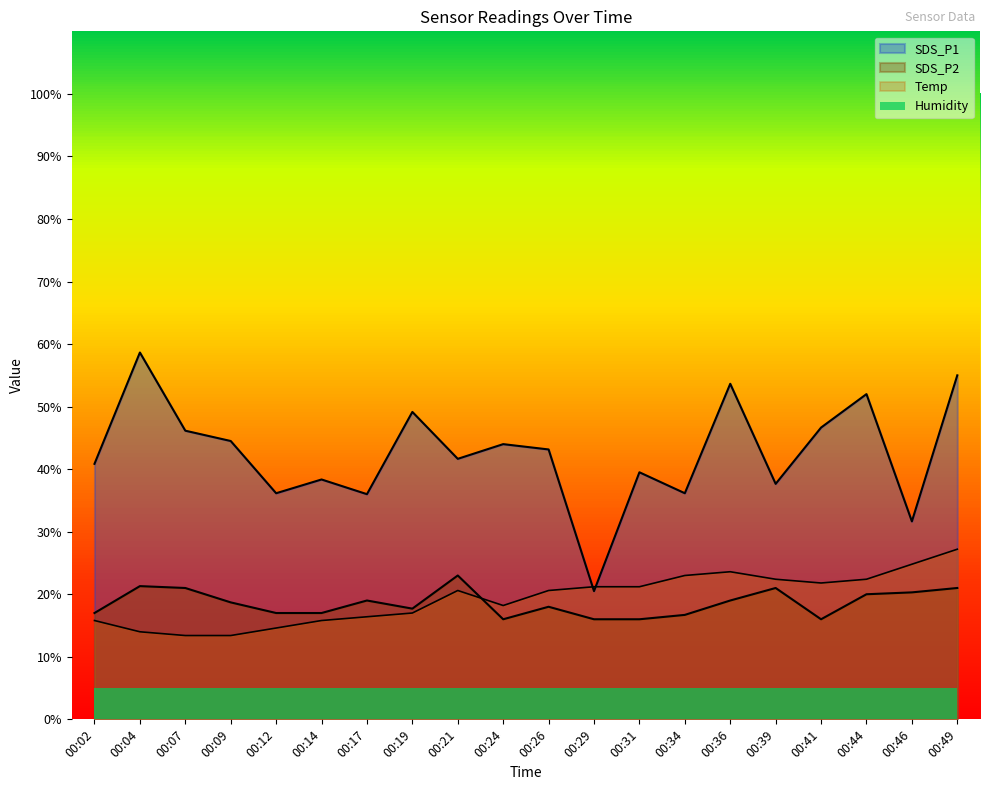

Where is the first local minimum for SDS_P1?

00:12